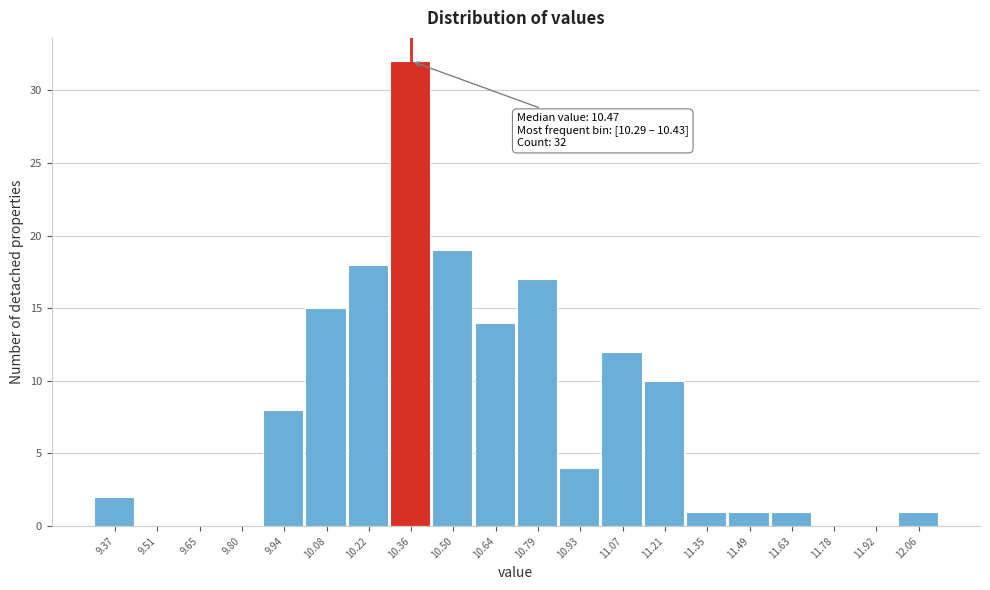

Over which range of the x-axis is the bar tallest?

10.30 to 10.44